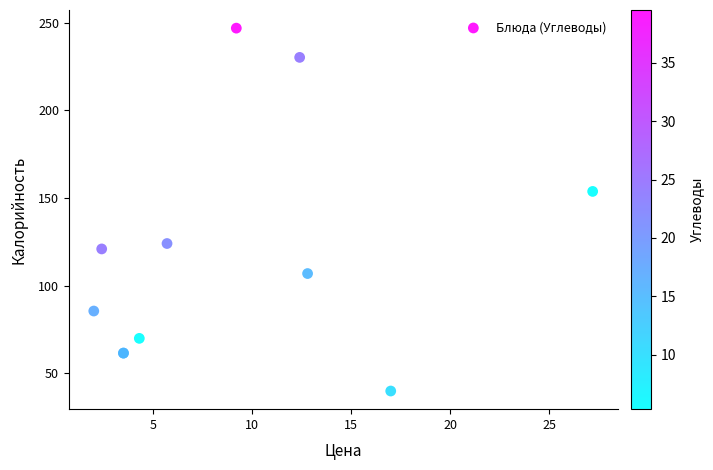

What Y value in the scatter plot is closest to 143?

153.8